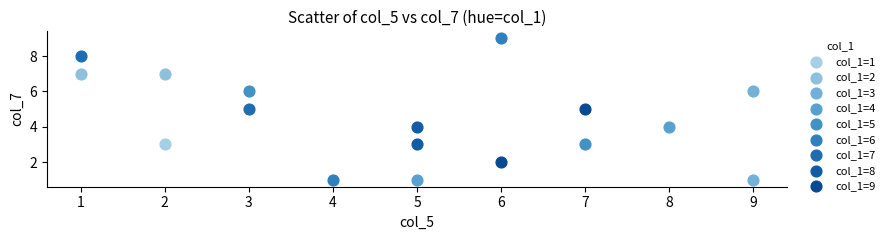

Which series reaches the maximum Y coordinate?

col_1=6